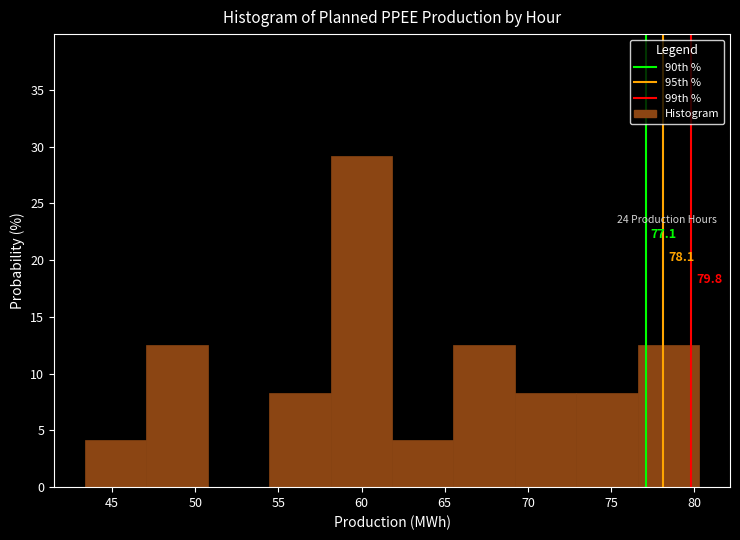

Over which range of the x-axis is the bar tallest?

58.0 to 62.0